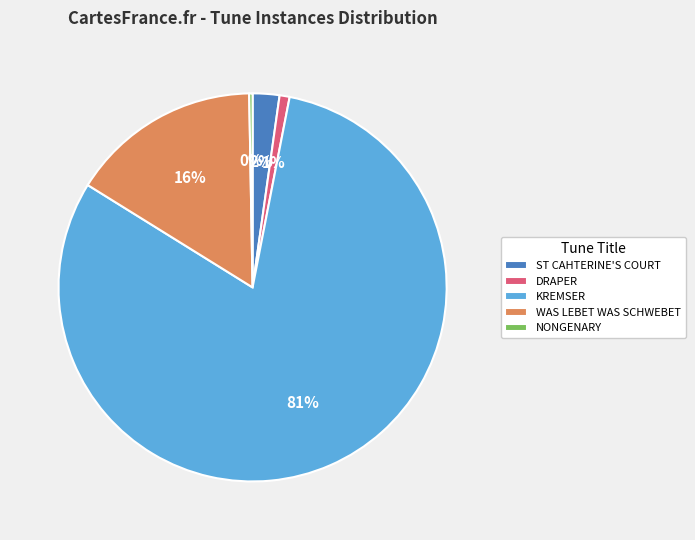

To the nearest percent, what percentage of the pie is KREMSER?

81%